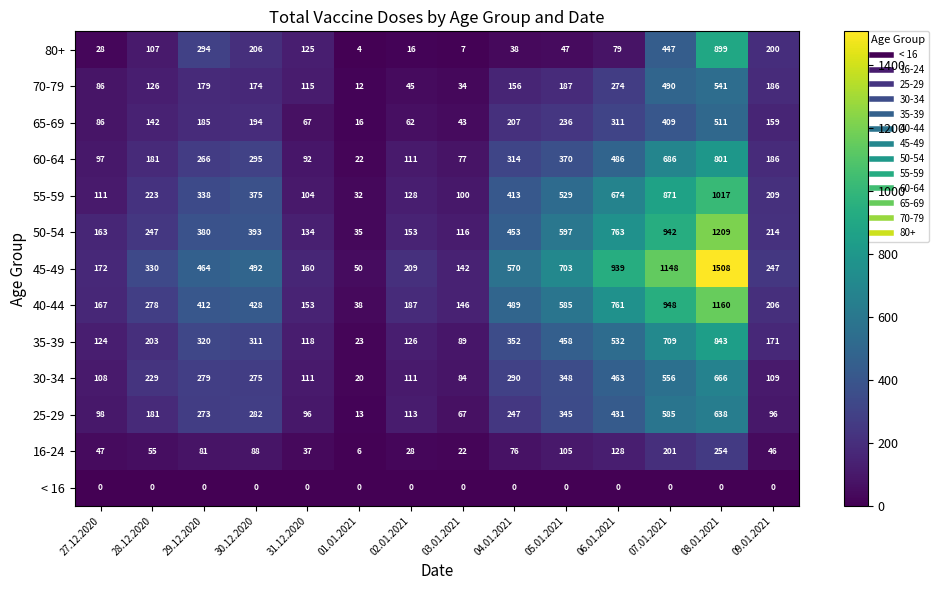

List the series in order of their peak value, highest first.

45-49, 50-54, 40-44, 55-59, 80+, 35-39, 60-64, 30-34, 25-29, 70-79, 65-69, 16-24, < 16